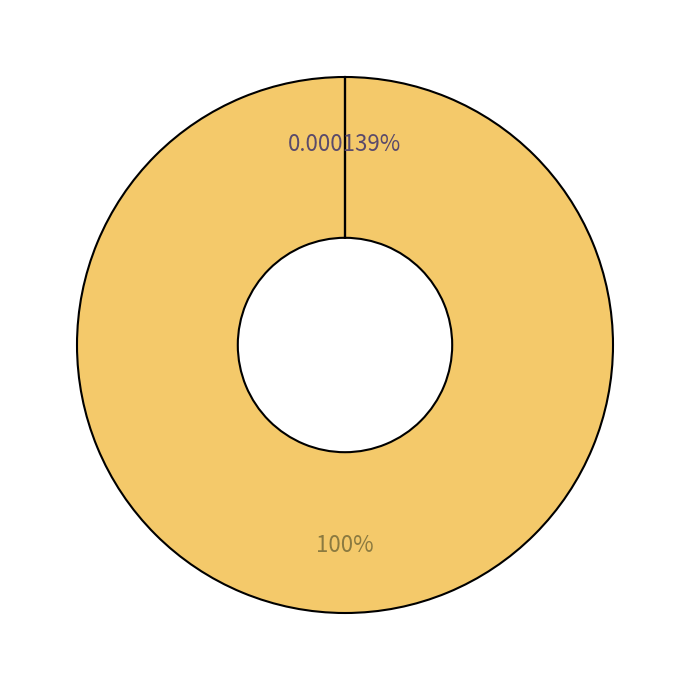

Does any single category account for the majority?

Yes